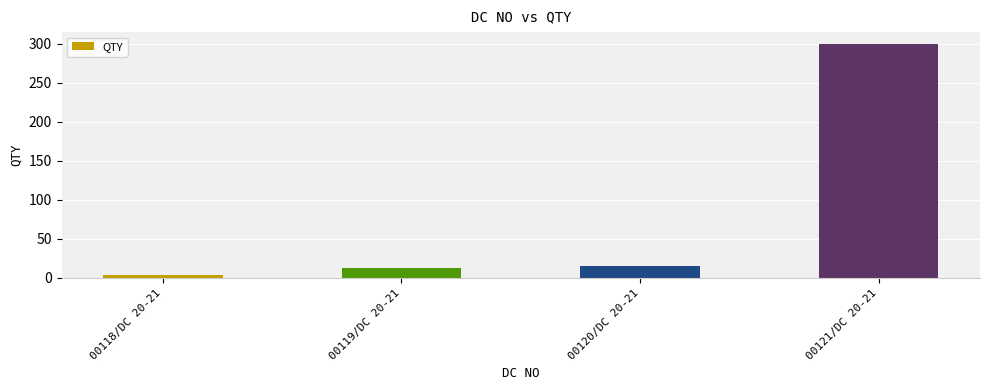

What is the change in value from 00120/DC 20-21 to 00121/DC 20-21?

+285